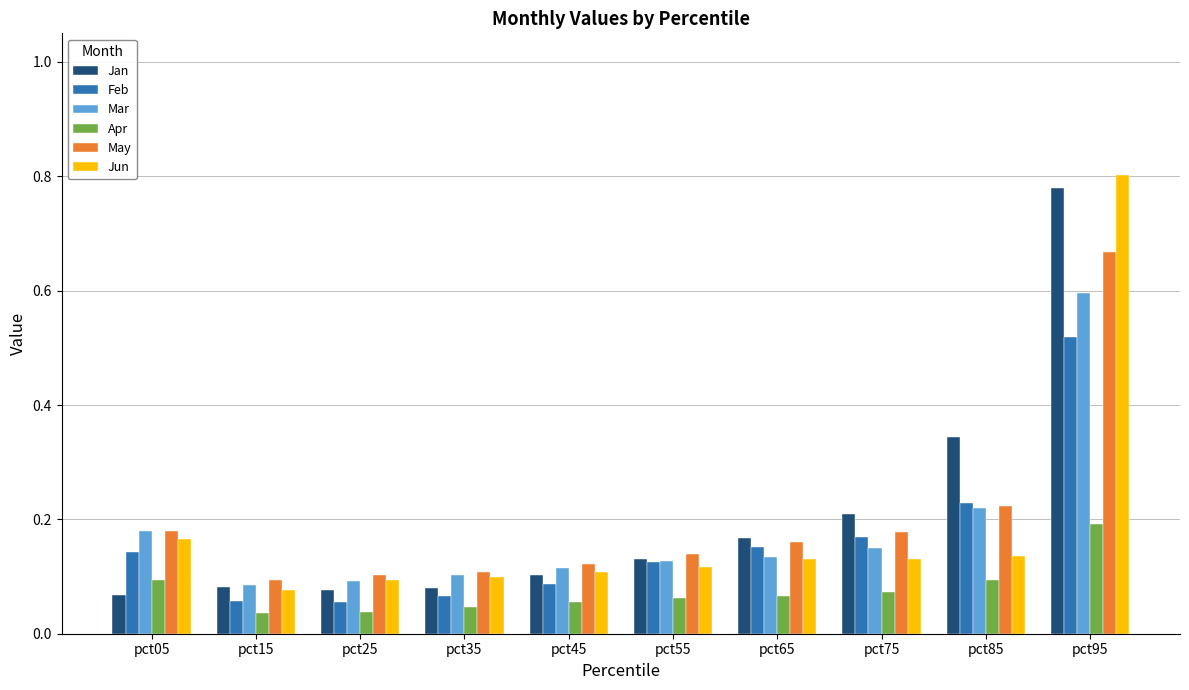

Which series changed the most between pct35 and pct65?

Jan